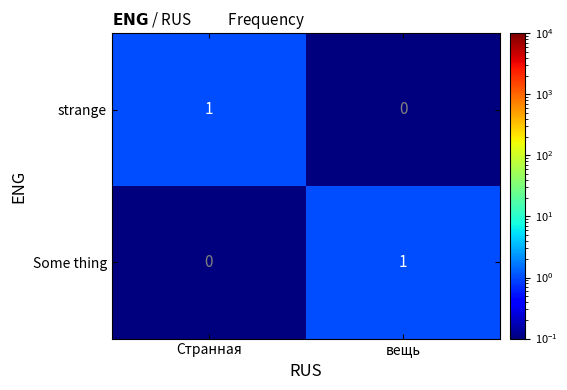

Which category has the highest value in the Some thing series?

вещь